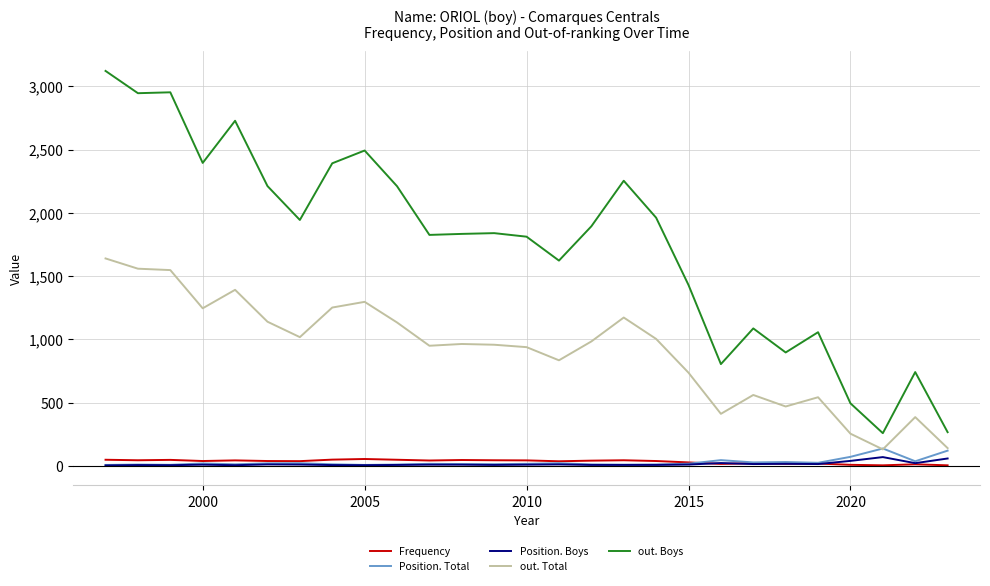

Which series has the widest spread of values?

out. Boys